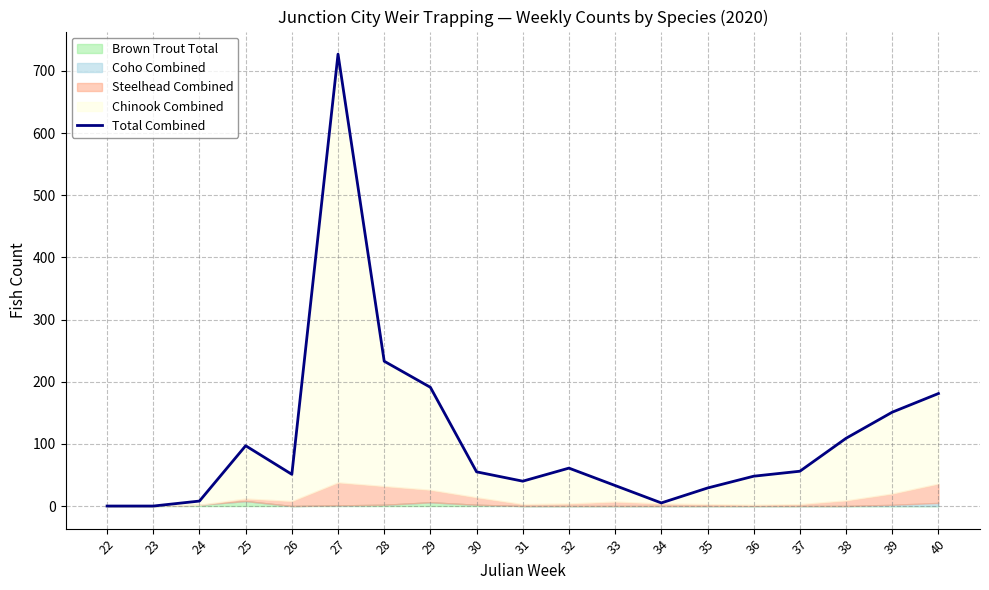

List the labels in order of value, smallest first.

22, 23, 34, 24, 35, 33, 31, 36, 26, 30, 37, 32, 25, 38, 39, 40, 29, 28, 27